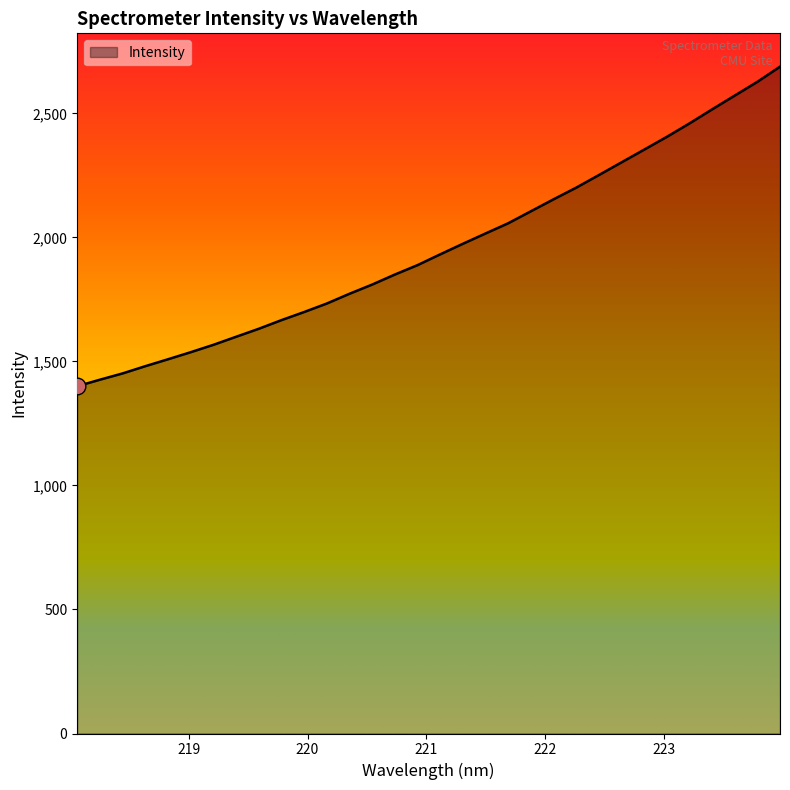

What is the smallest value displayed?

1400.2